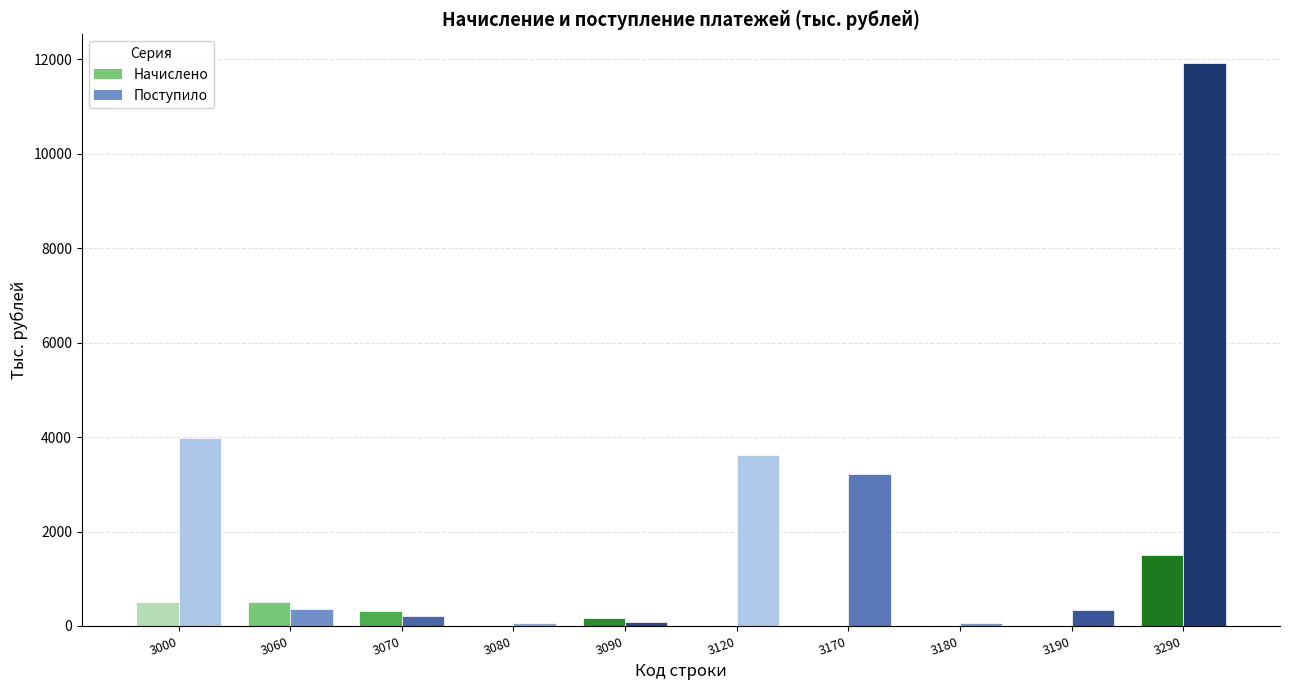

Which label corresponds to the largest value in the chart?

3290